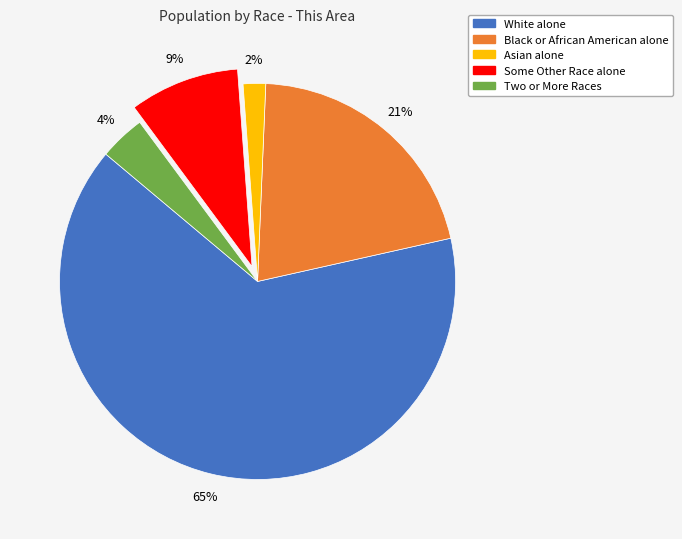

Rank the categories by value from highest to lowest.

White alone, Black or African American alone, Some Other Race alone, Two or More Races, Asian alone